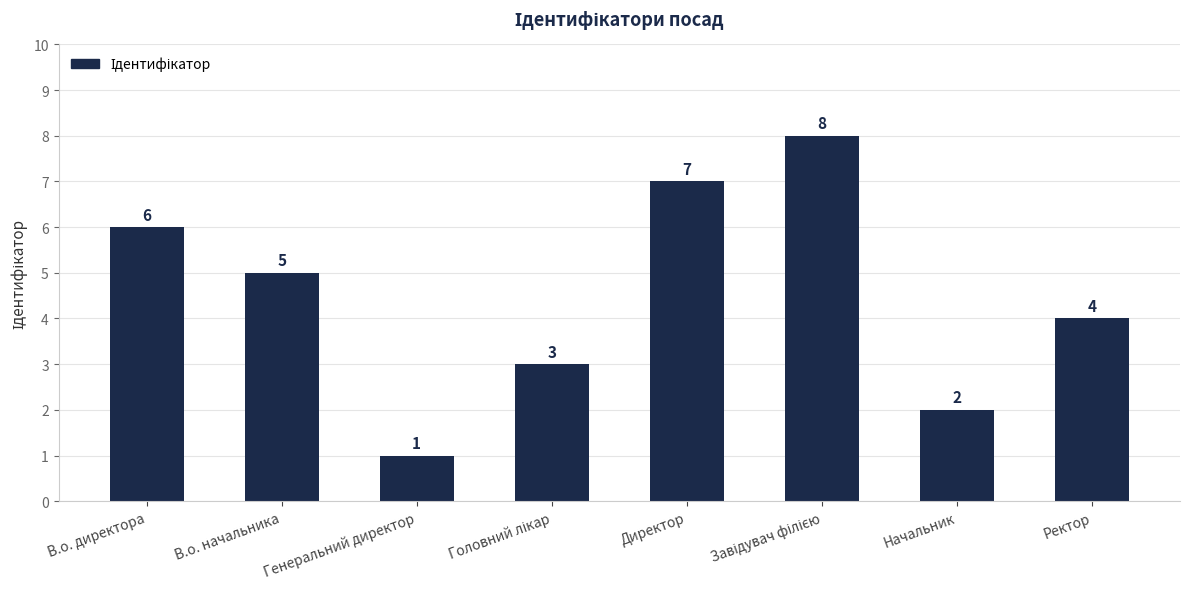

What is the difference between the maximum and minimum values?

7